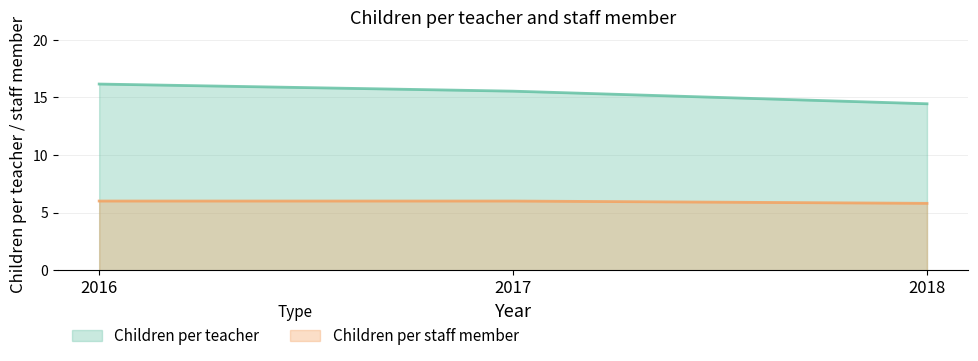

Reading right to left, list all the values displayed in this chart.

Children per teacher: 14.4	15.5	16.1
Children per staff member: 5.8	6.0	6.0